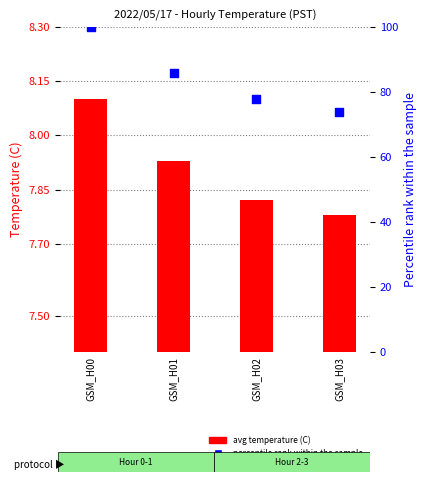

Which series reaches the minimum Y coordinate?

avg temperature (C)